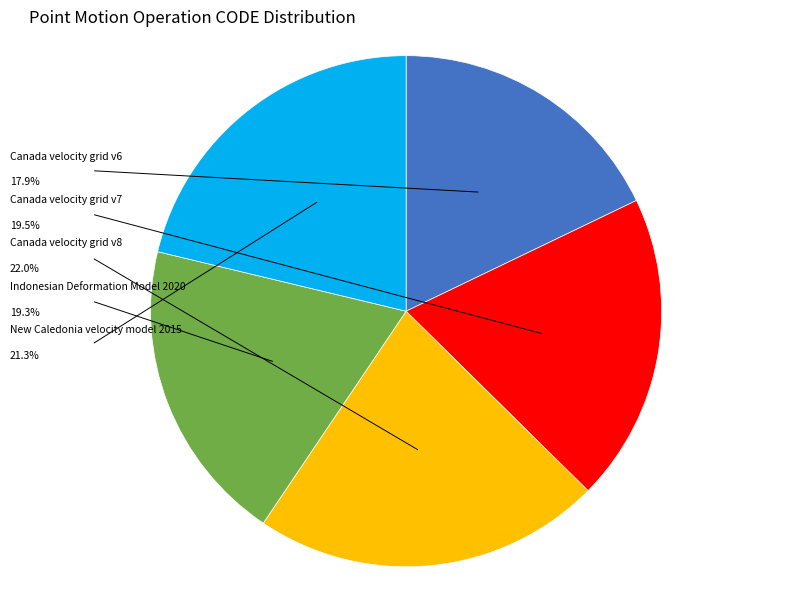

Does Canada velocity grid v6 account for over 50% of the chart?

No